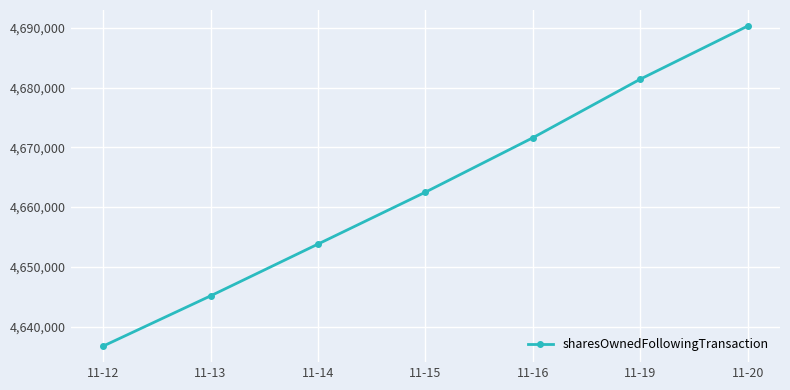

What is the difference between the maximum and minimum values?

53534